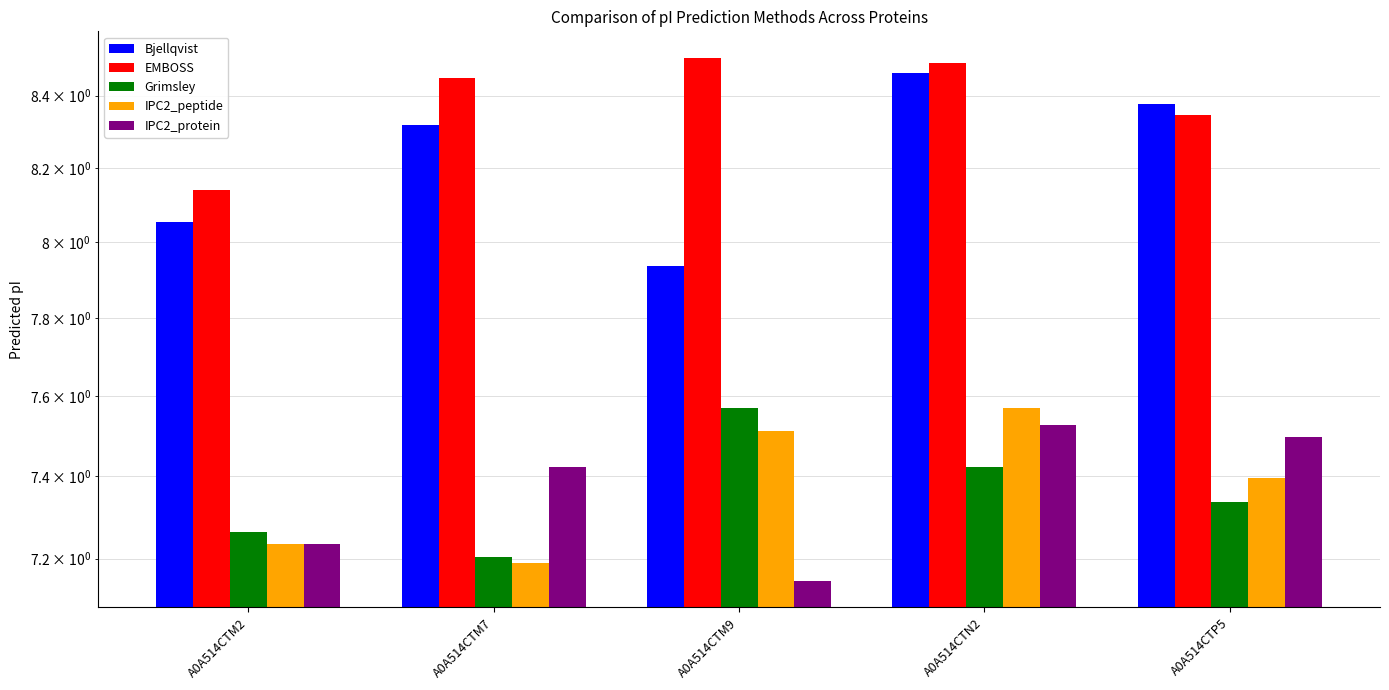

What is the value of the EMBOSS bar at the 1st from the left?

8.1